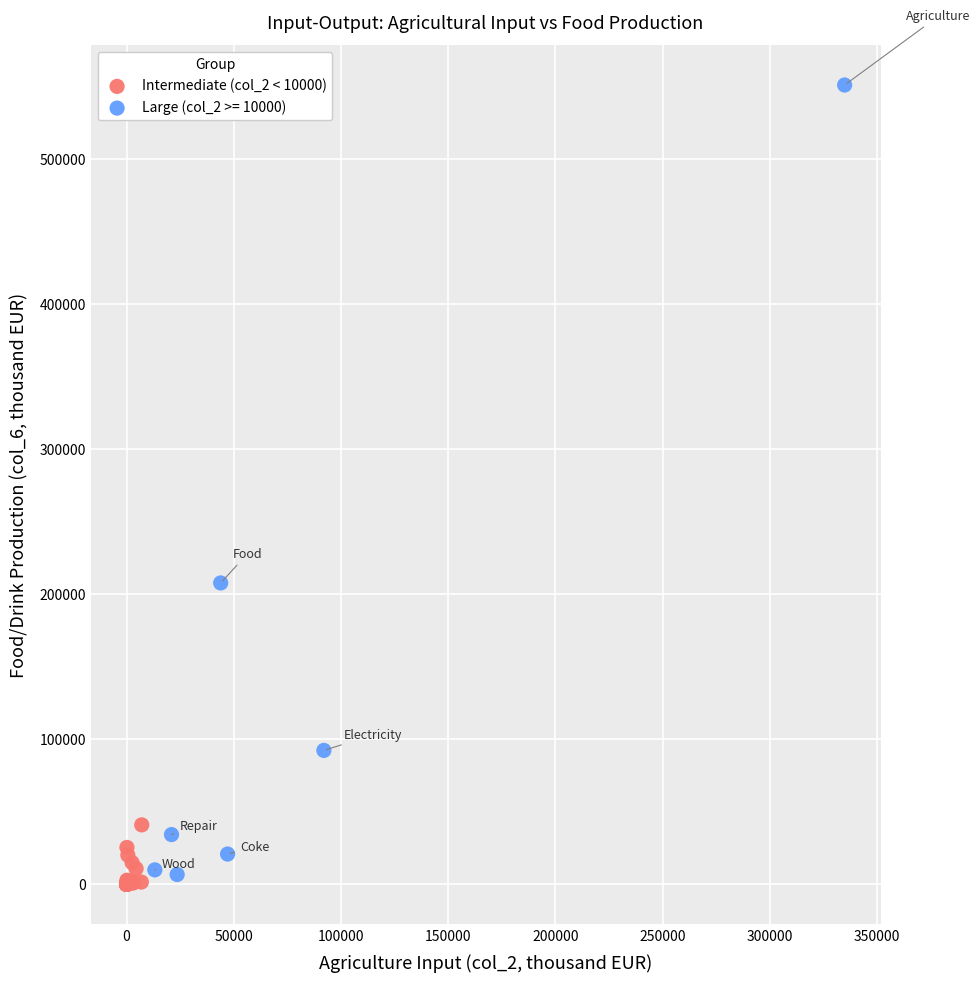

Which series contains the highest Y value?

Large (col_2 >= 10000)